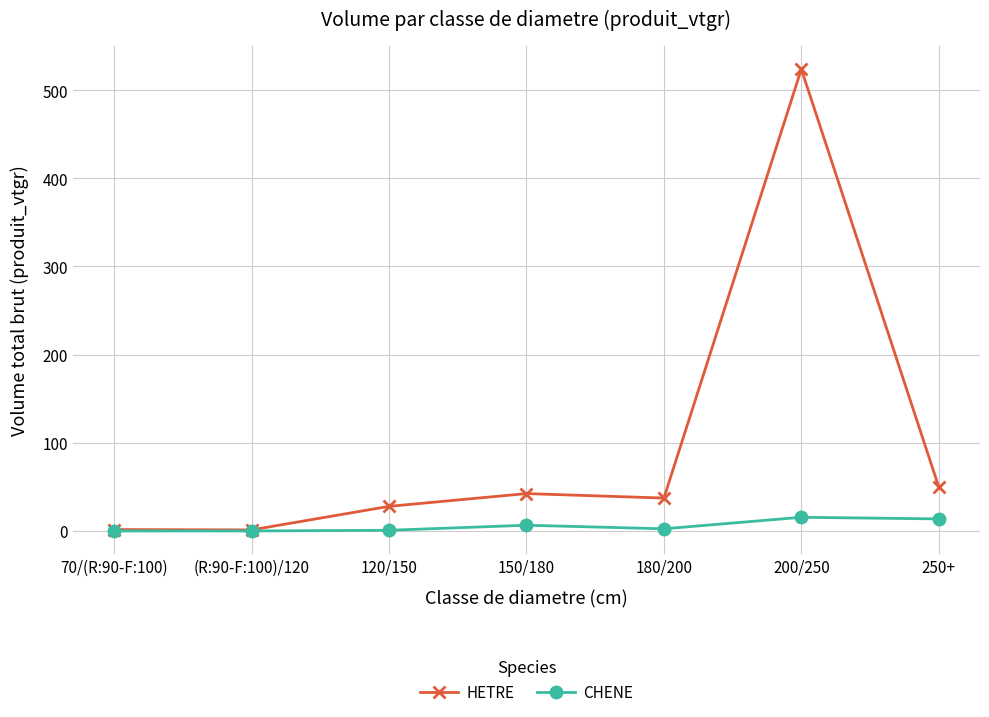

What is the highest value of the CHENE series?

15.5